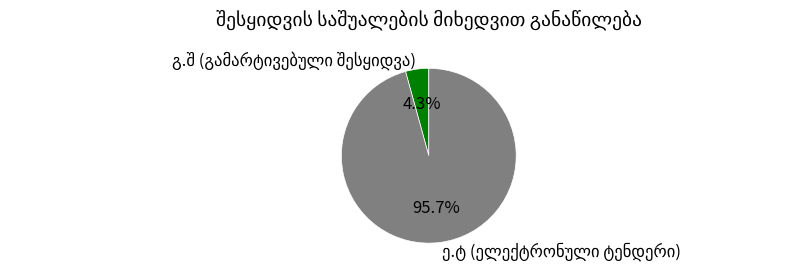

Does any single category account for the majority?

Yes